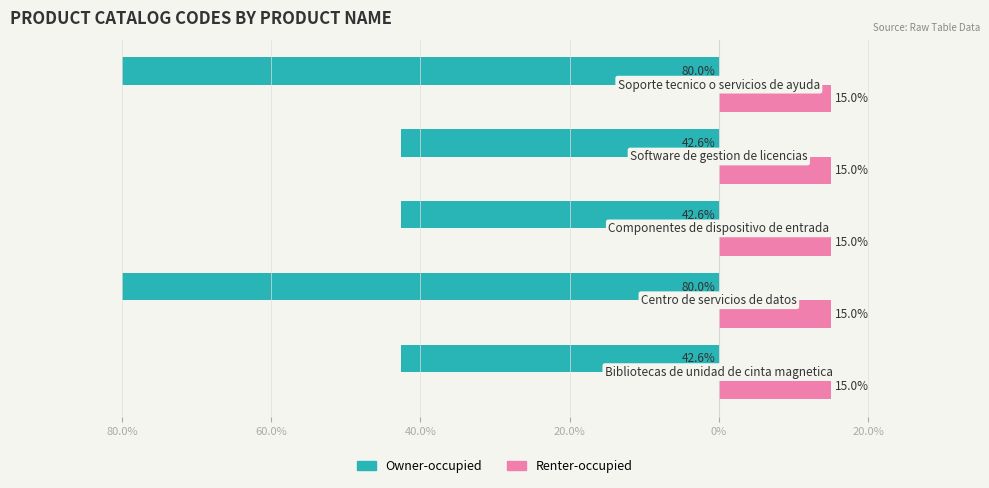

What are all the series names shown in the legend?

Owner-occupied, Renter-occupied